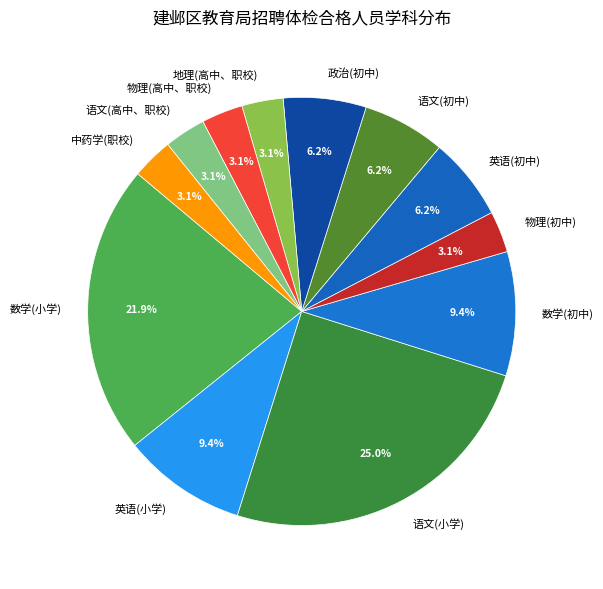

To the nearest percent, what percentage of the pie is 英语(小学)?

9%